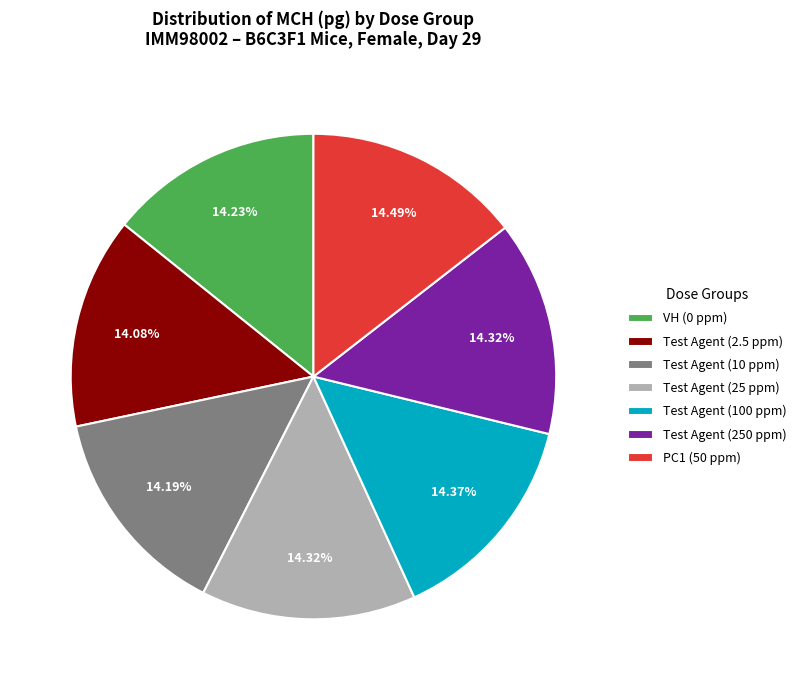

What is the total percentage of VH (0 ppm) and PC1 (50 ppm)?

28.7%